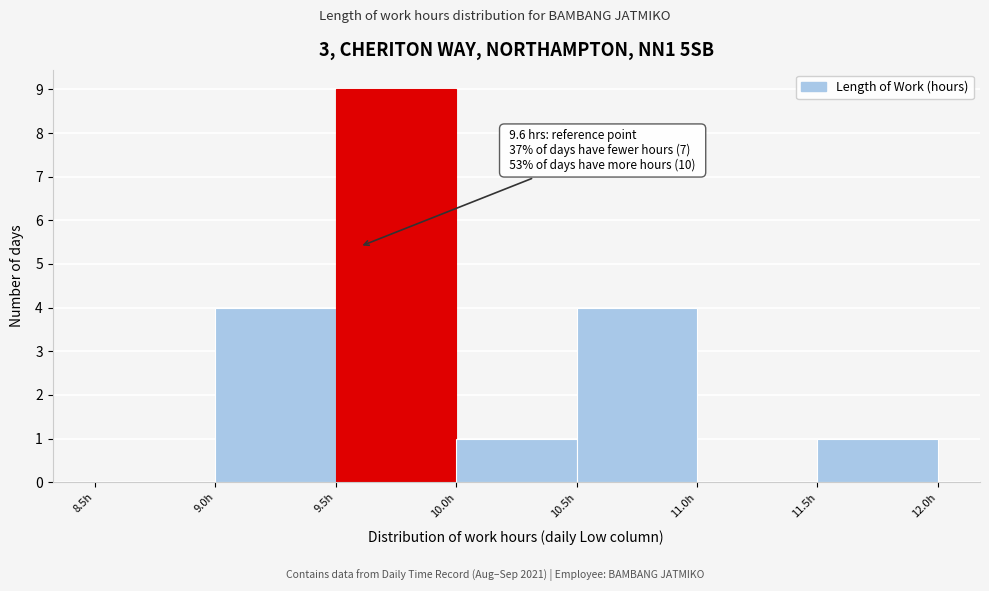

Which range on the x-axis has the tallest bar?

9.5 to 10.0